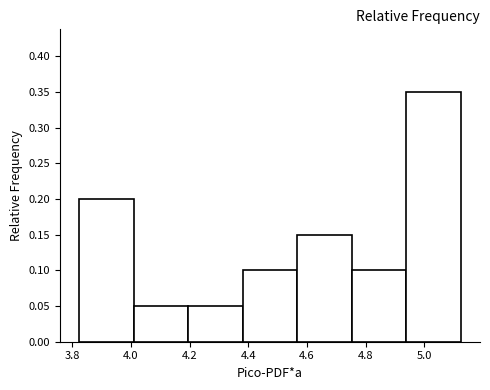

Over which range of the x-axis is the bar tallest?

4.94 to 5.12